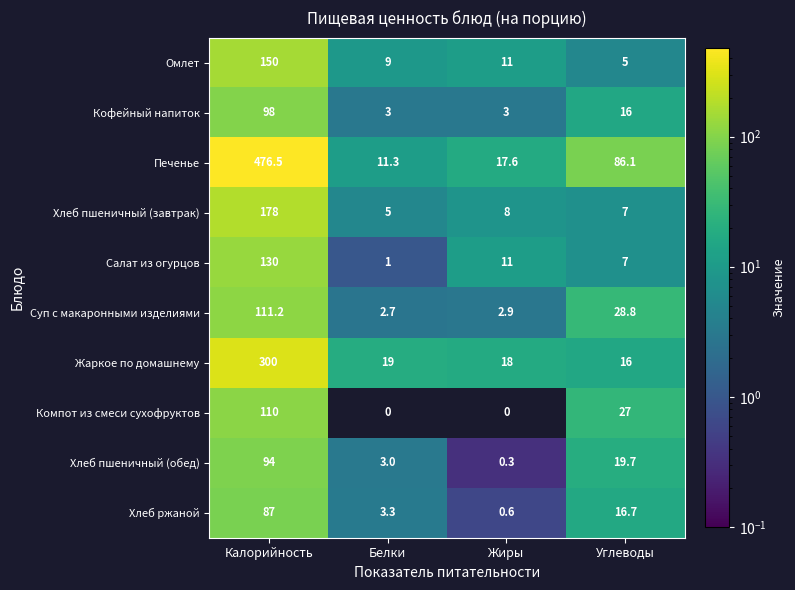

Is it true that Омлет equals 5.0 at Углеводы?

True